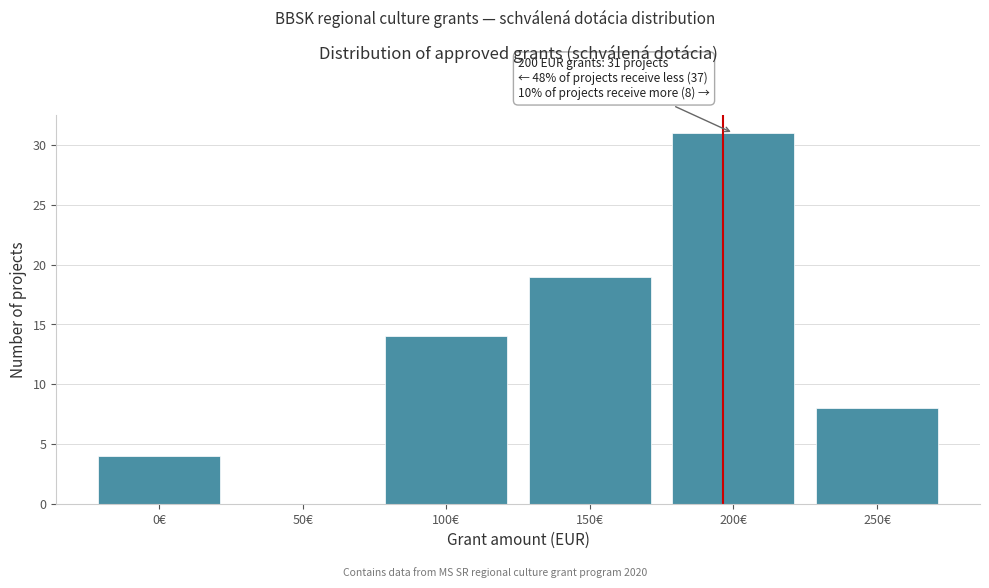

Reading right to left, list all the values displayed in this chart.

250€=8	200€=31	150€=19	100€=14	50€=0	0€=4